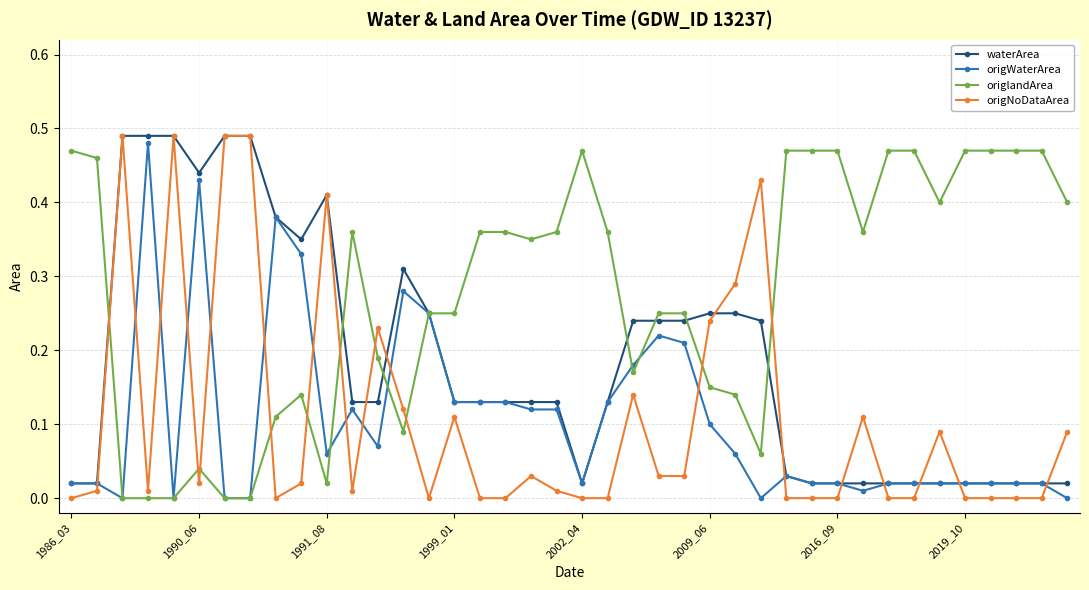

True or false: origlandArea has more than 2 points higher than both neighbors.

True